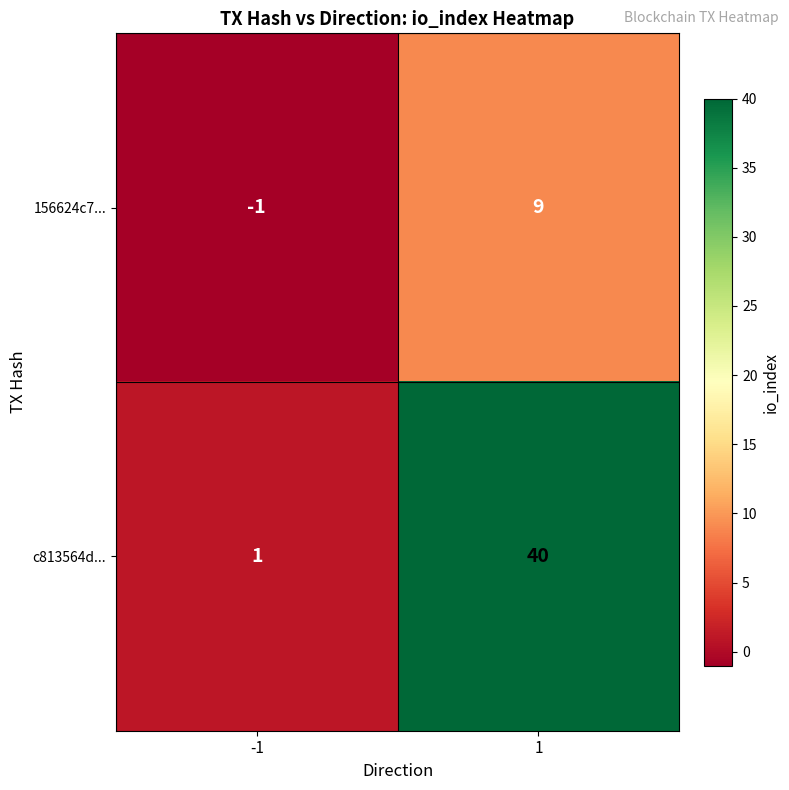

Which series has the widest spread of values?

c813564d...